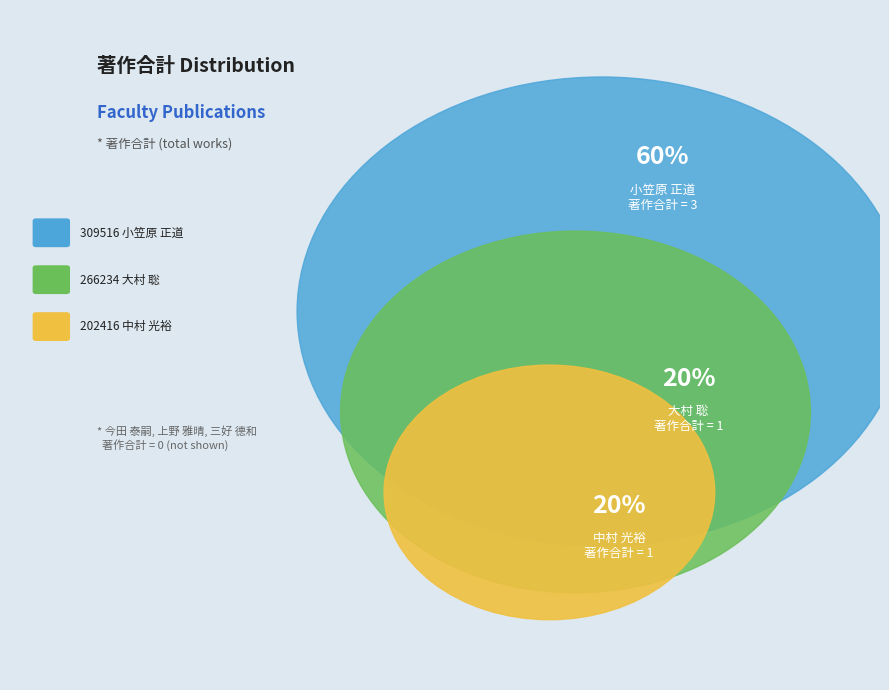

Is it true that 309516 小笠原 正道 is 66% of the pie?

False